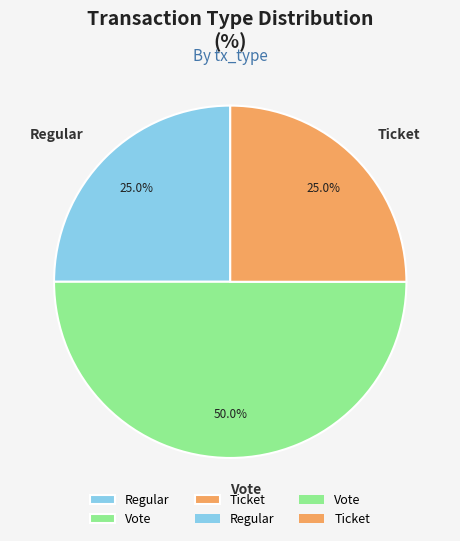

Which category accounts for the majority?

Vote